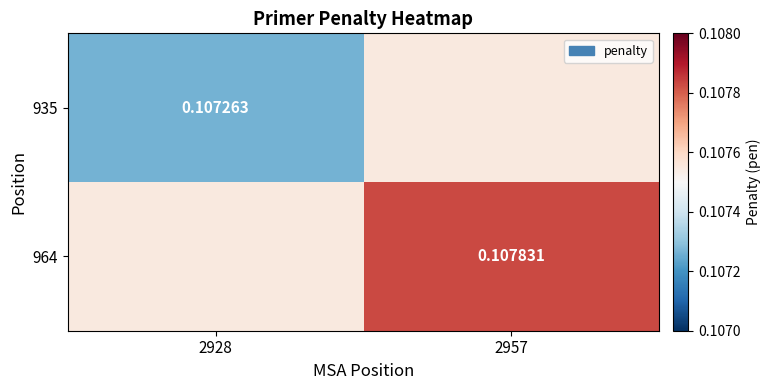

Which has a higher value, 2957 or 2928?

2957